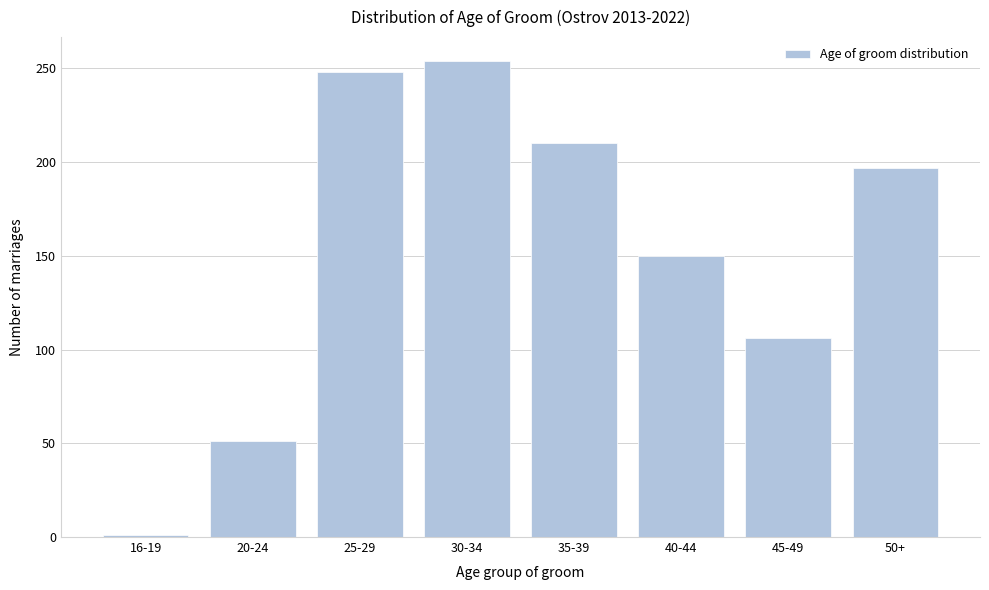

Reading left to right, extract all data points from this chart.

1	51	248	254	210	150	106	197